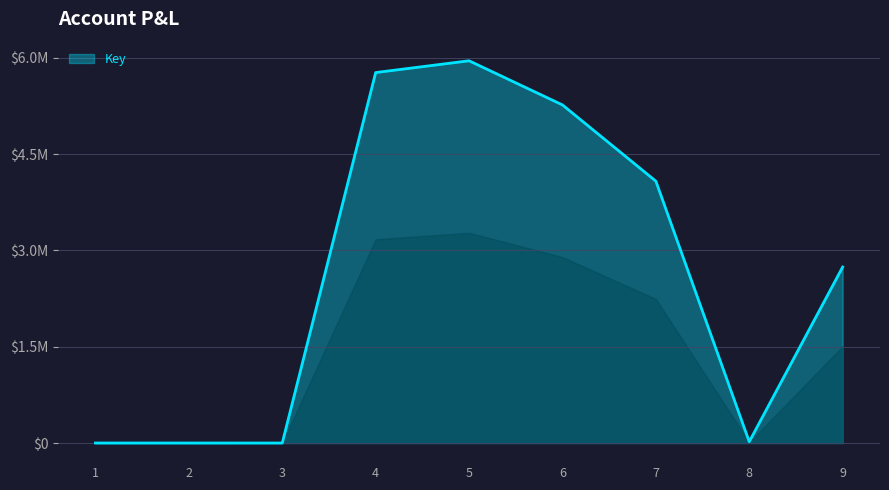

The chart shows a value of 0 at 3. True or false?

True